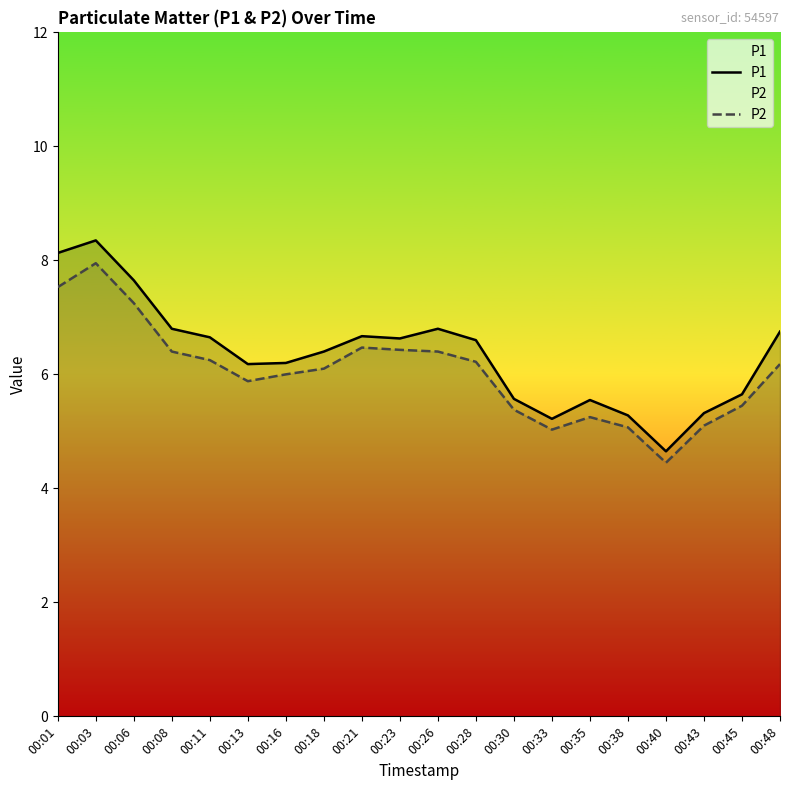

True or false: P2 and P1 cross at least once.

False